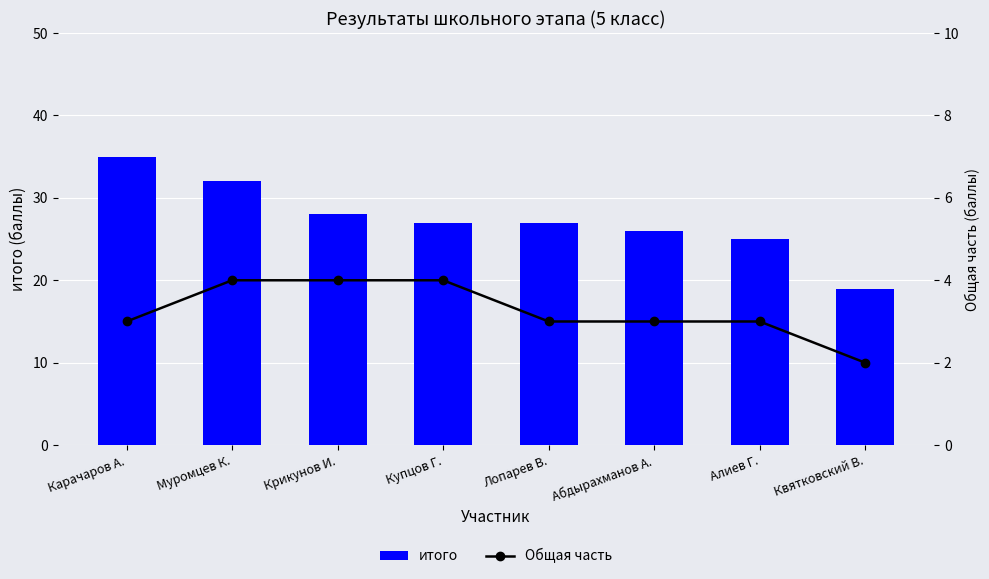

Reading left to right, what are all the values shown in this chart?

итого: Карачаров А.=35	Муромцев К.=32	Крикунов И.=28	Купцов Г.=27	Лопарев В.=27	Абдырахманов А.=26	Алиев Г.=25	Квятковский В.=19
Общая часть: Карачаров А.=3	Муромцев К.=4	Крикунов И.=4	Купцов Г.=4	Лопарев В.=3	Абдырахманов А.=3	Алиев Г.=3	Квятковский В.=2